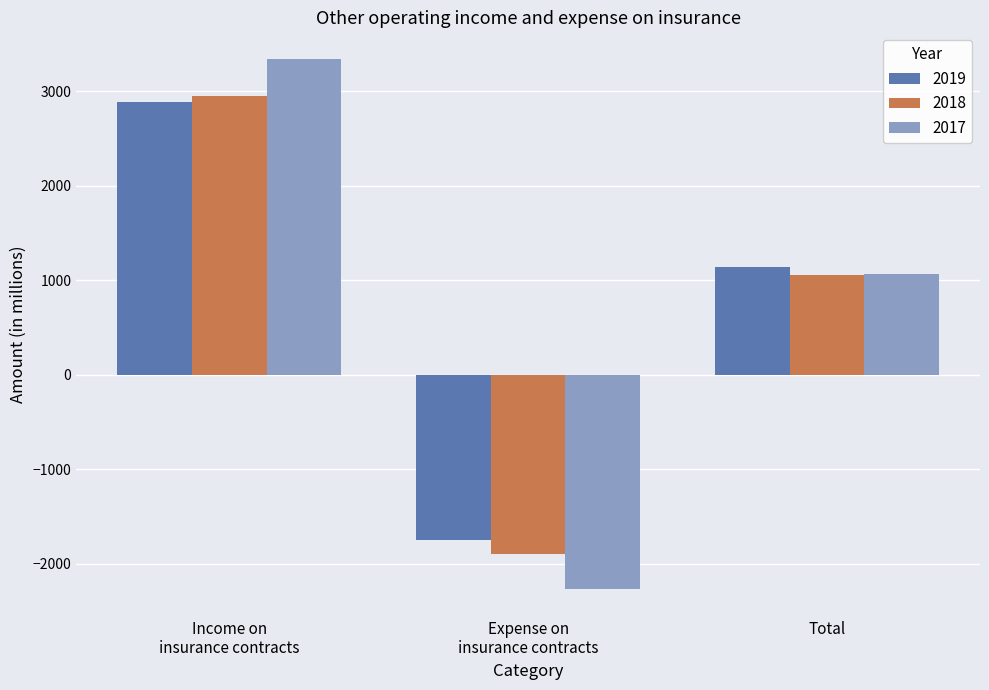

How many 2018 values are between -1894 and 2949?

3